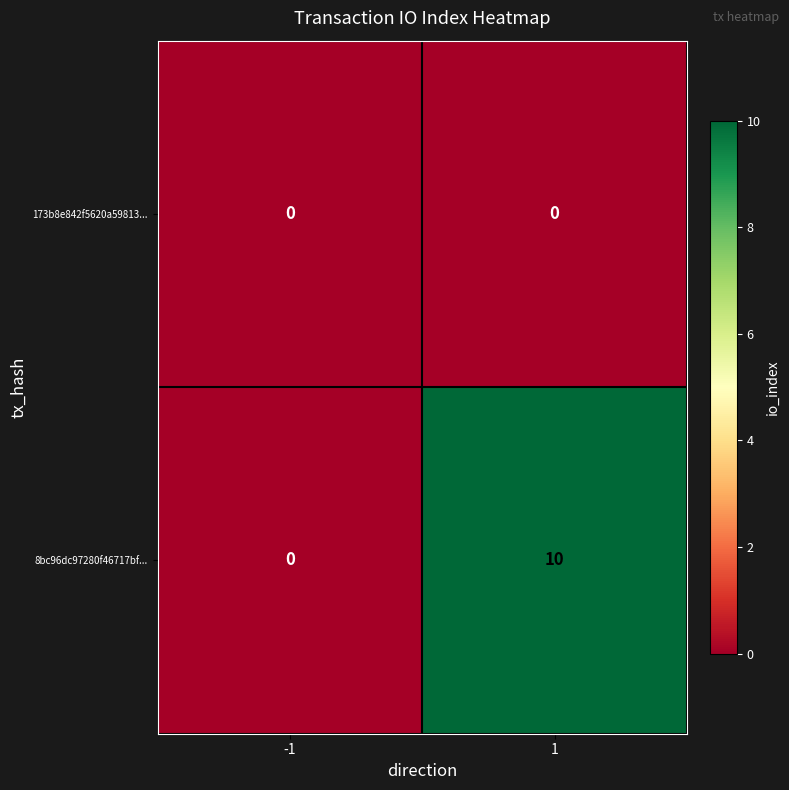

Read the 8bc96dc97280f46717bf... value at 1, to the nearest 5.

10